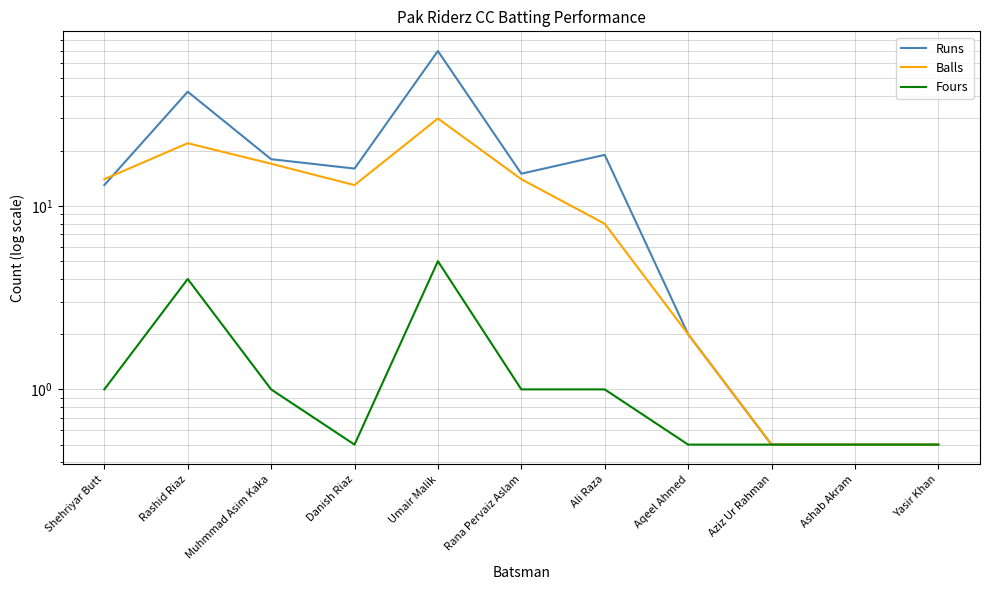

What is the average value of the Balls series?

11.0